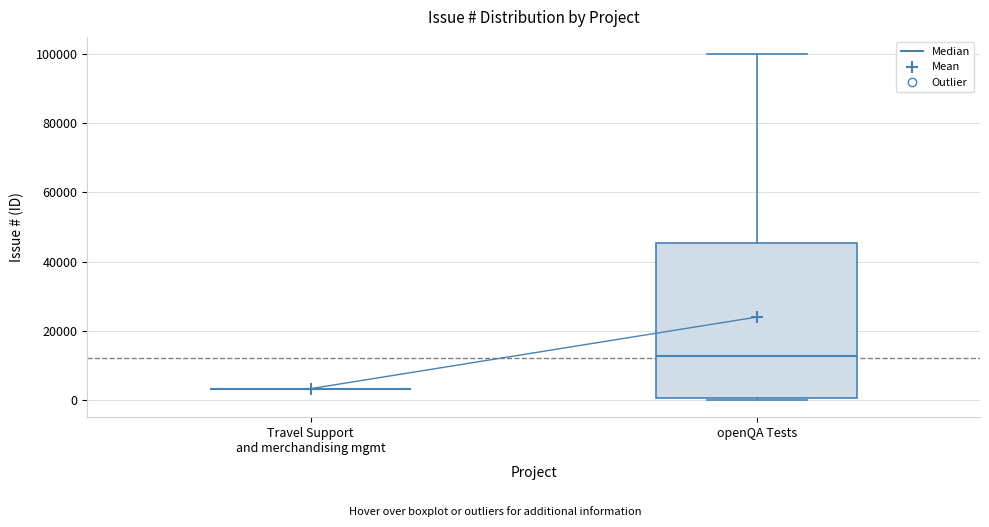

Reading left to right, transcribe this box plot: for each box, give where its median line is, the range the box spans, and where its two whiskers end, as read against the y-axis. The values are not printed on the chart, so give them approximately, as read against the axis.

Travel Support and merchandising mgmt: box collapsed to a line at 4000, whiskers 4000 to 4000
openQA Tests: median 12000, box 0 to 46000, whiskers 0 to 100000